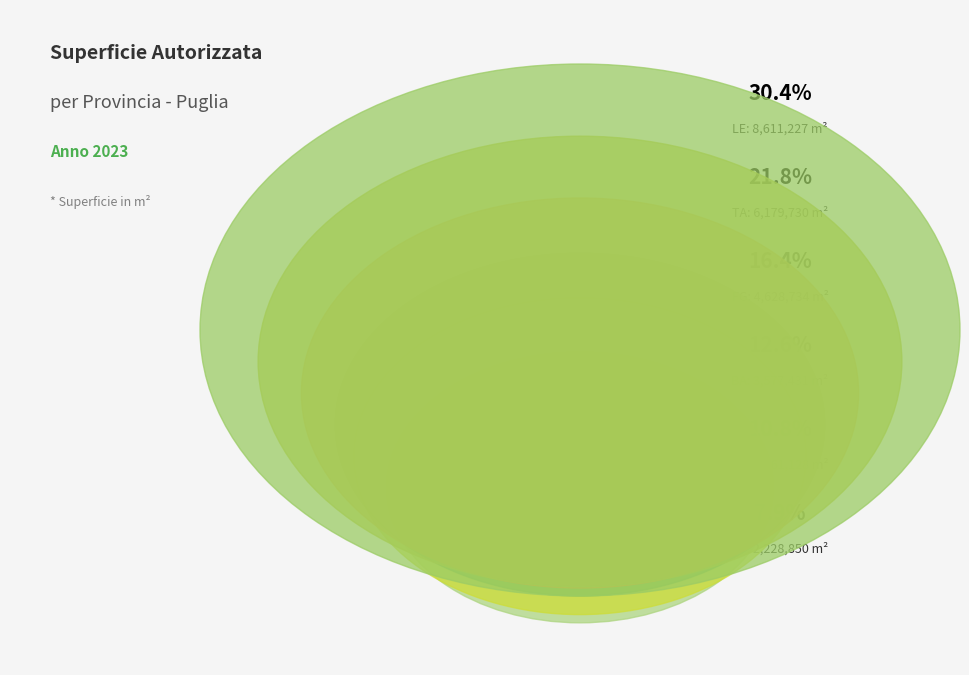

What is the smallest slice in the pie chart?

BT